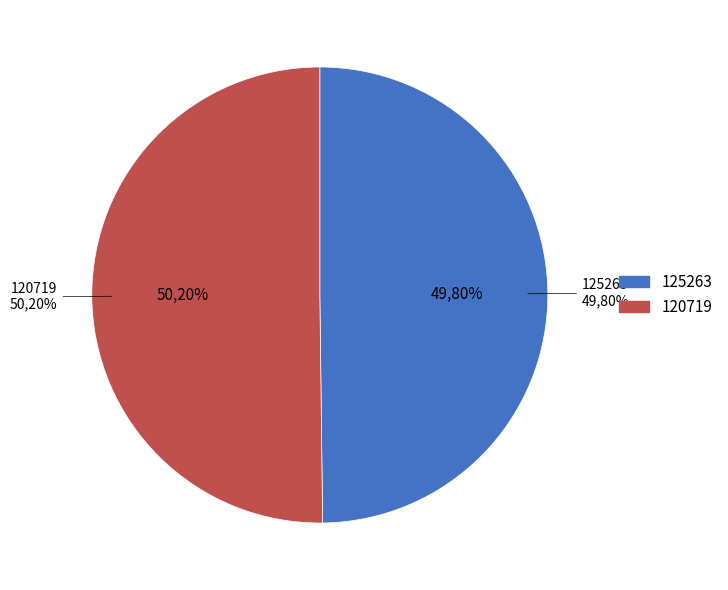

Is there any slice that represents more than half of the pie?

Yes